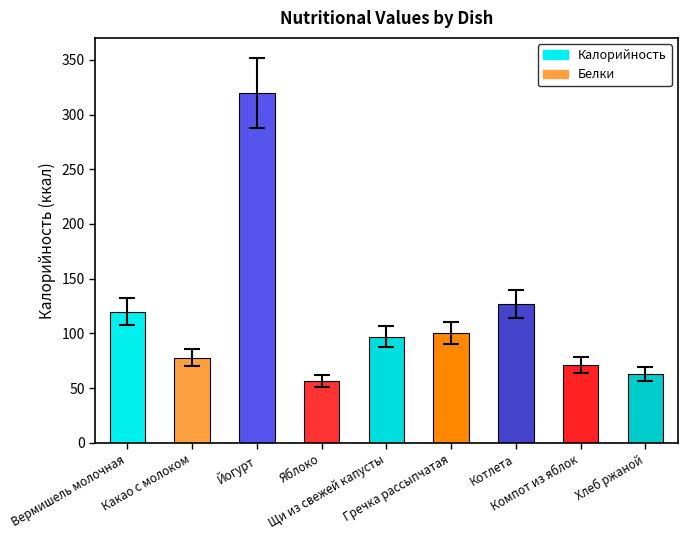

The value at Хлеб ржаной is 31.2. True or false?

False